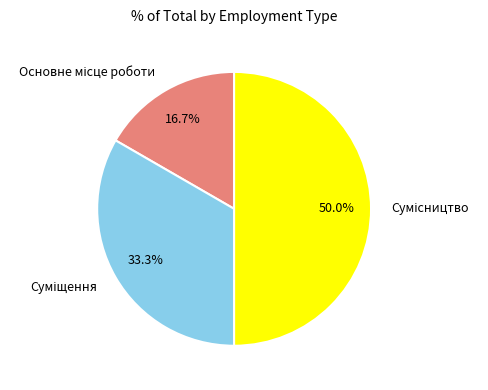

Does any single category account for the majority?

No